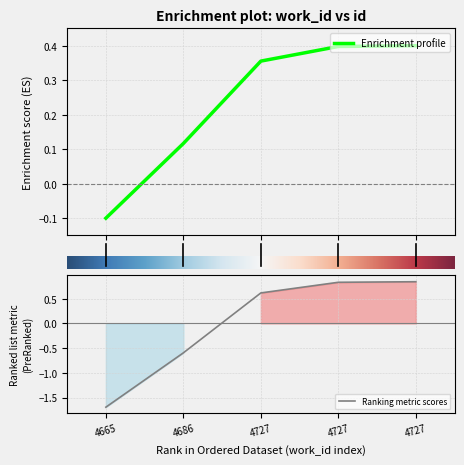

At which category does the chart reach its peak across all series?

4